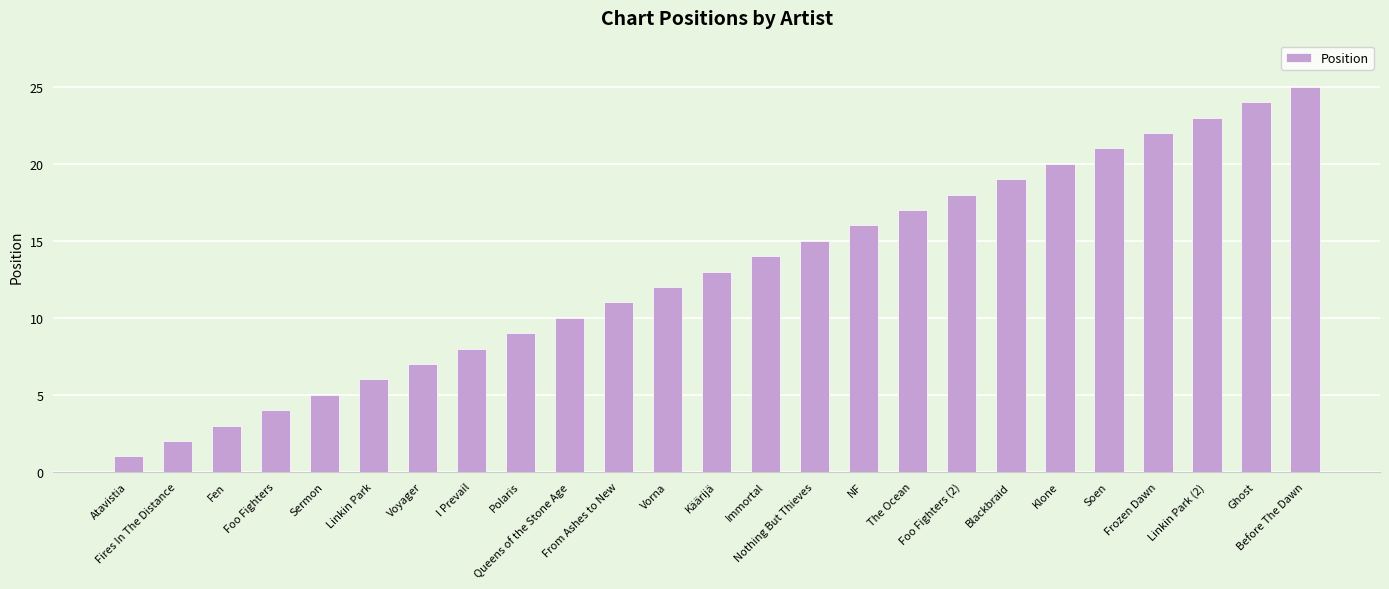

Which label corresponds to the largest value in the chart?

Before The Dawn